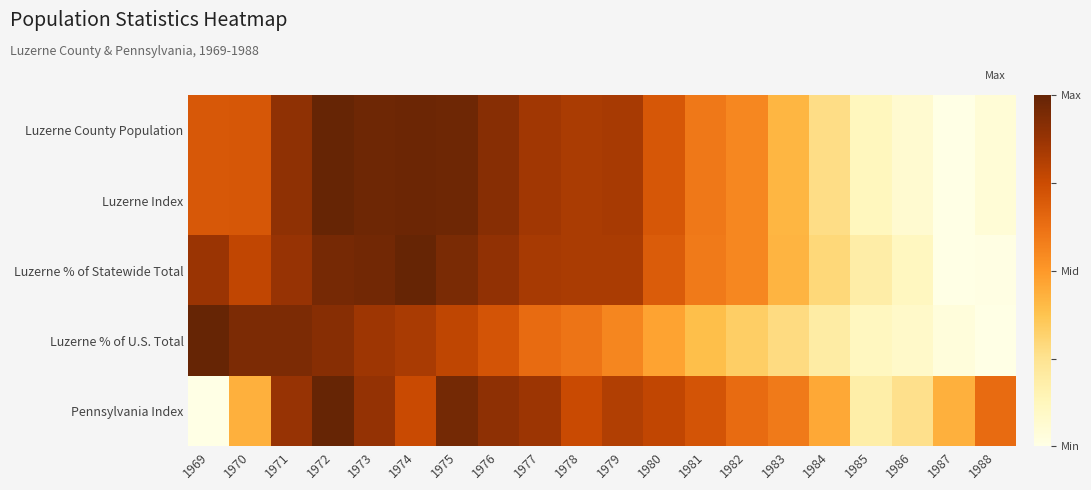

How many data points does each series have?

20